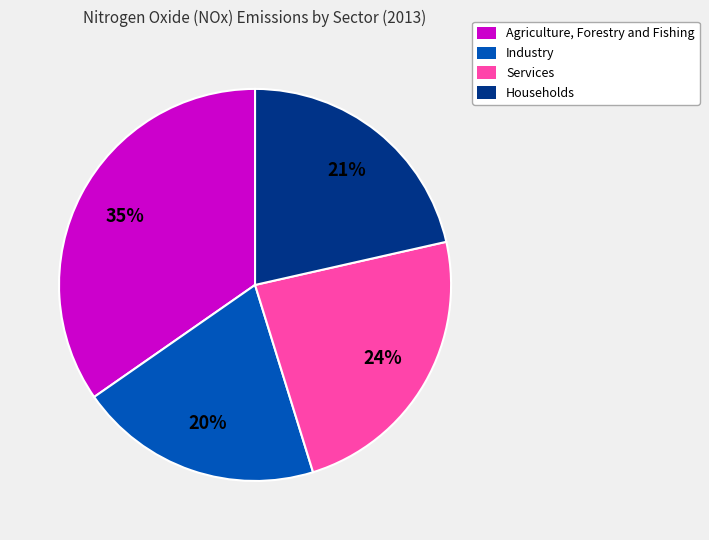

Is there any slice that represents more than half of the pie?

No